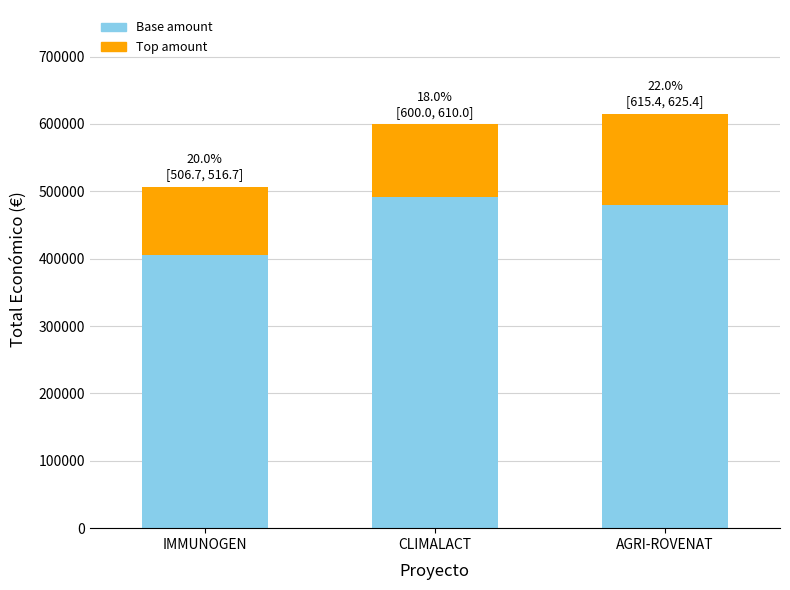

At which label is Base amount closest to 448681?

AGRI-ROVENAT